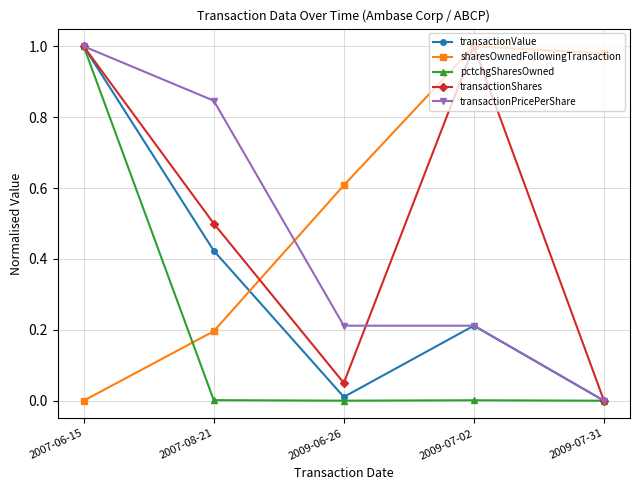

At 2007-08-21, list the series in order from largest to smallest.

transactionPricePerShare, transactionShares, transactionValue, sharesOwnedFollowingTransaction, pctchgSharesOwned